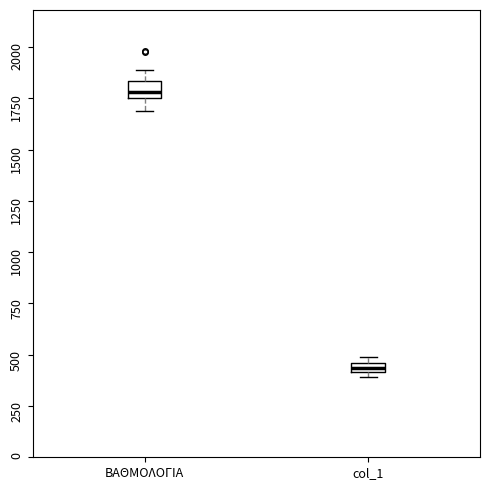

Which box's median line is the lowest?

col_1